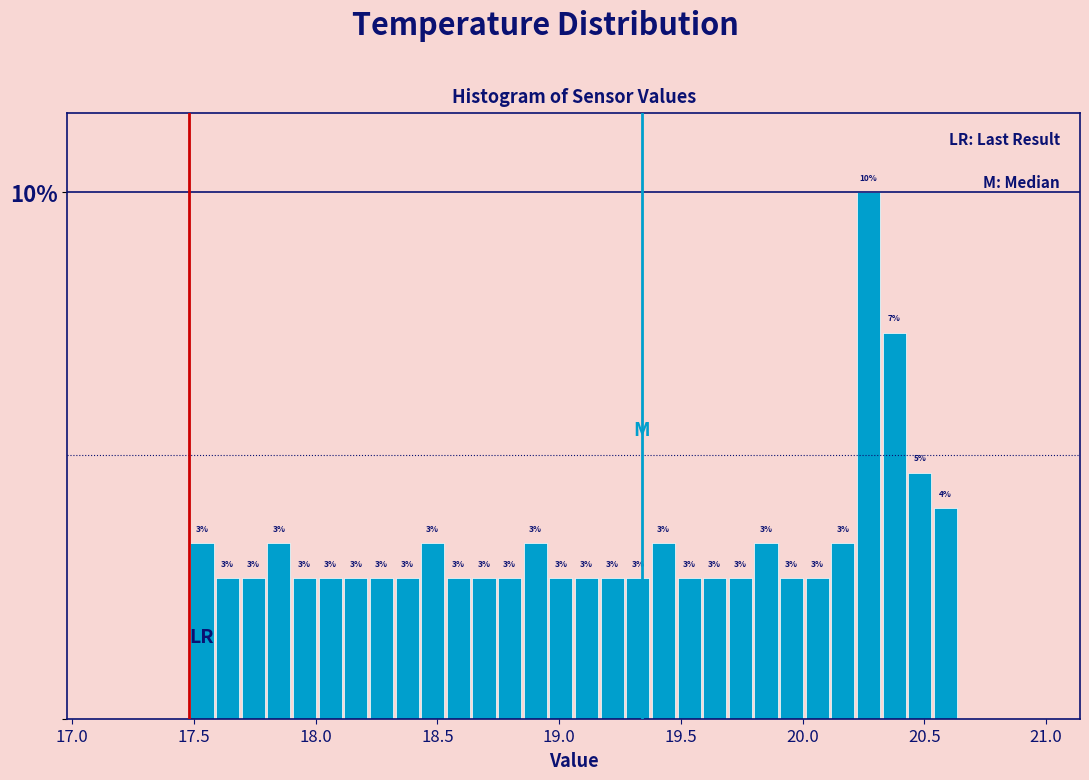

Read against the x-axis, roughly where is the centre of the tallest bar?

20.25